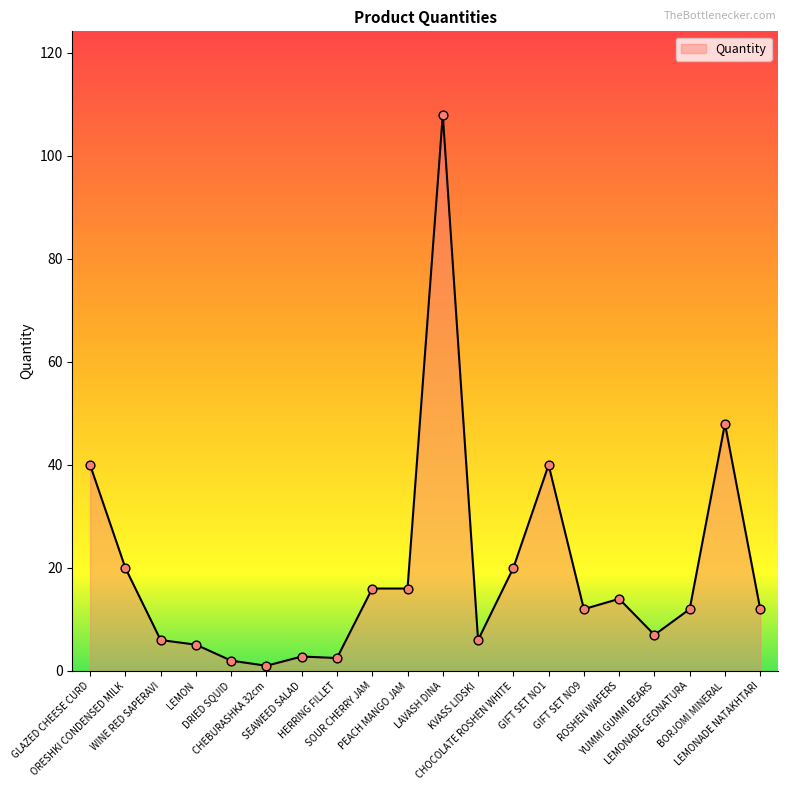

Approximately how many times larger is the value at ORESHKI CONDENSED MILK compared to LEMONADE NATAKHTARI?

1.7